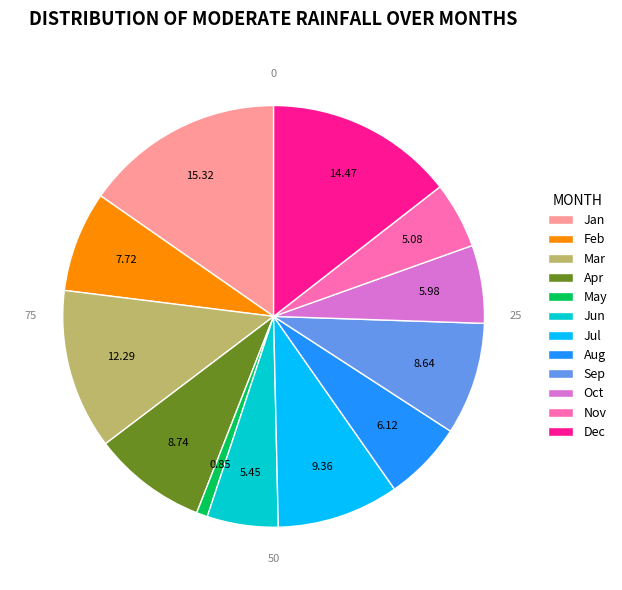

What is the smallest slice in the pie chart?

May